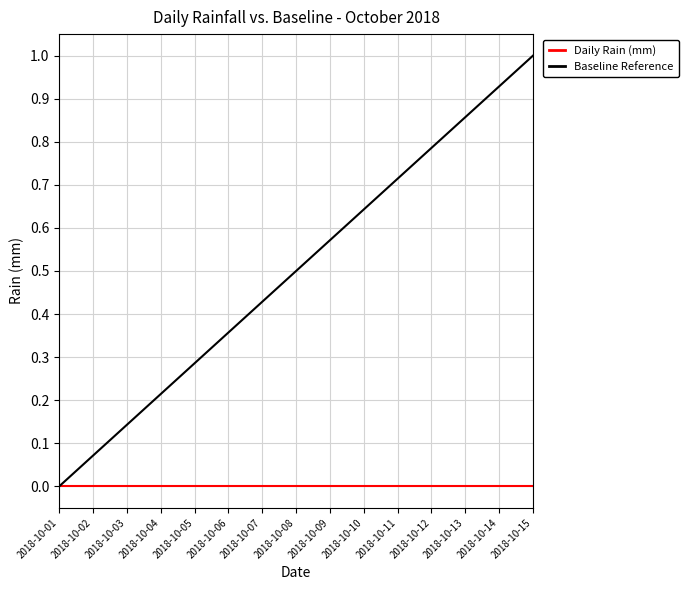

Which series changed the most between 2018-10-07 and 2018-10-13?

Baseline Reference